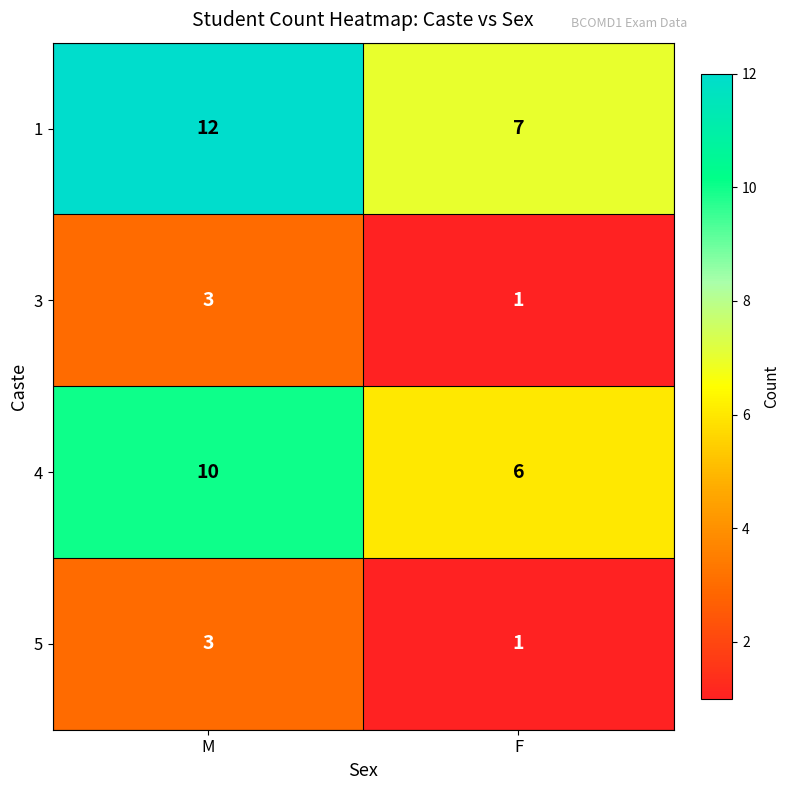

Count the number of categories in the chart.

2